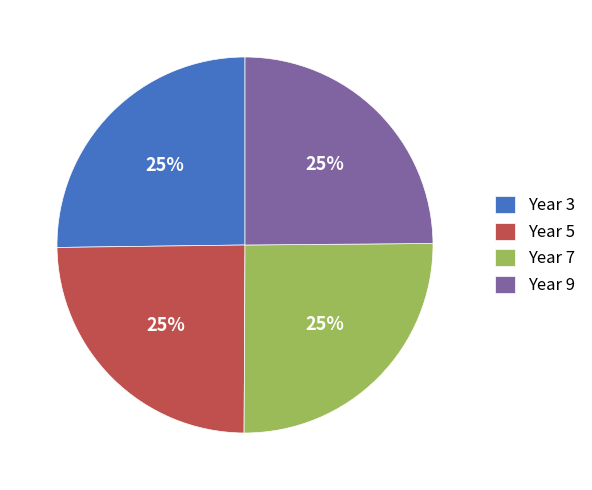

How many segments does this pie chart have?

4